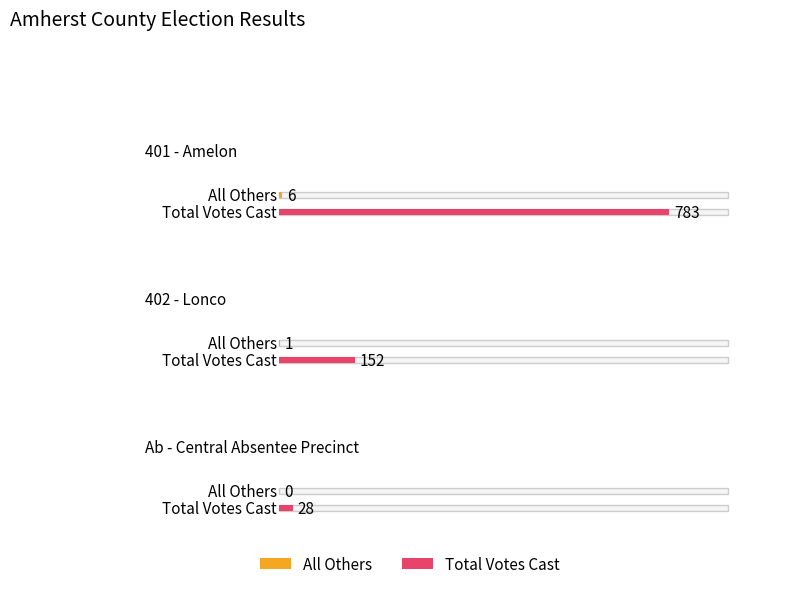

Reading left to right, what are all the values shown in this chart?

All Others: 6	1	0
Total Votes Cast: 783	152	28